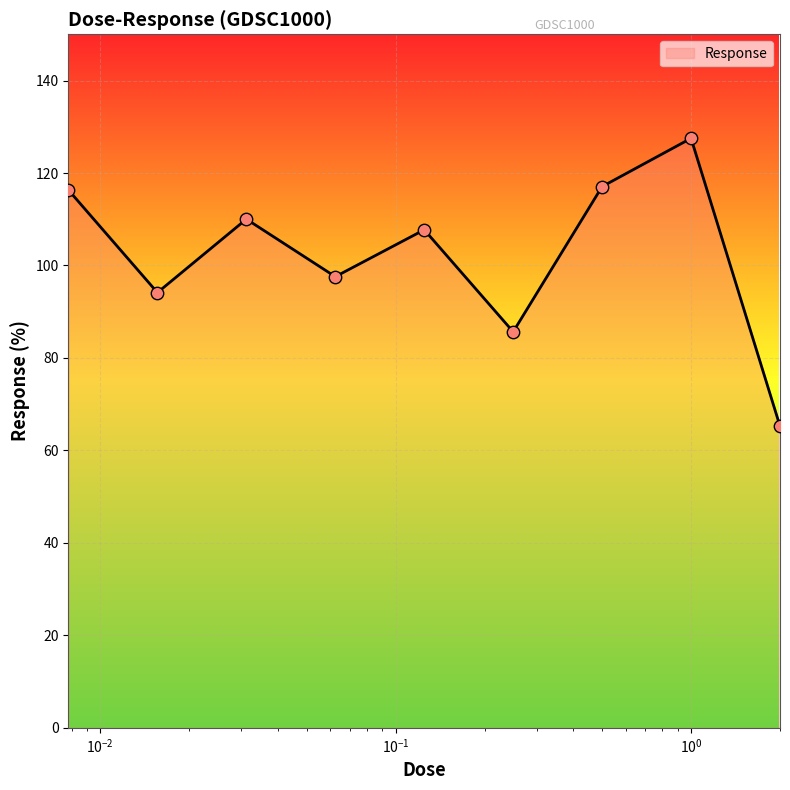

What is the smallest value displayed?

65.3